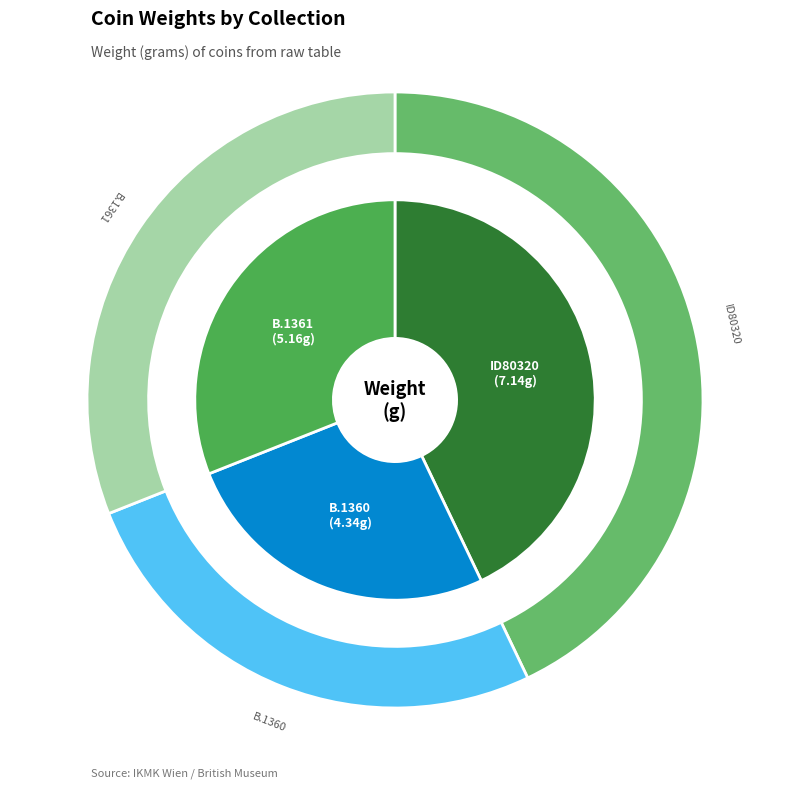

How many slices are in this pie chart?

3